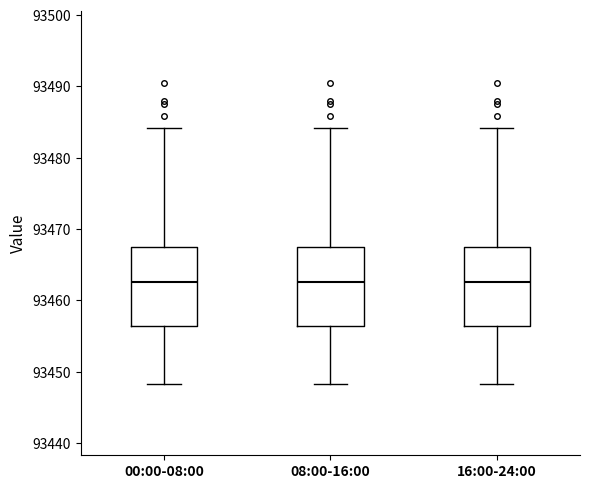

Where does the median line of the box for 00:00-08:00 sit on the y-axis? The values are not printed on the chart, so give them approximately, as read against the axis.

93463